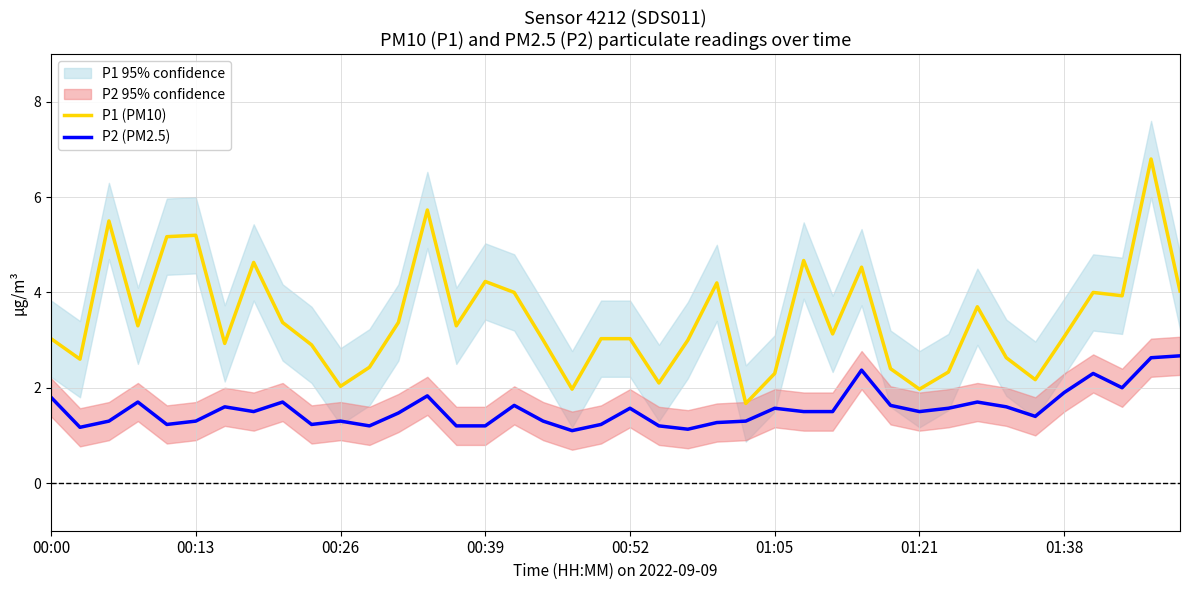

The P2 (PM2.5) series shows 0.6 at 00:26. True or false?

False